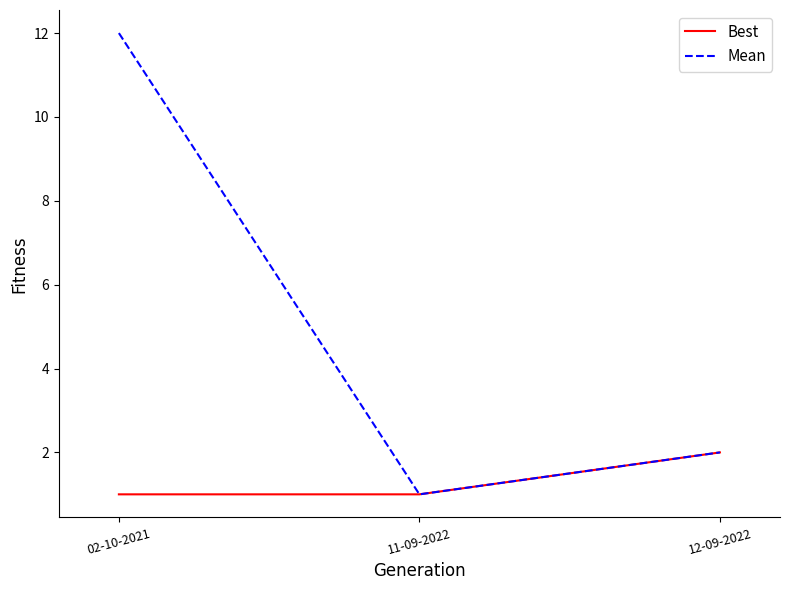

Reading left to right, list all the values displayed in this chart.

Best: 02-10-2021=1	11-09-2022=1	12-09-2022=2
Mean: 02-10-2021=12	11-09-2022=1	12-09-2022=2